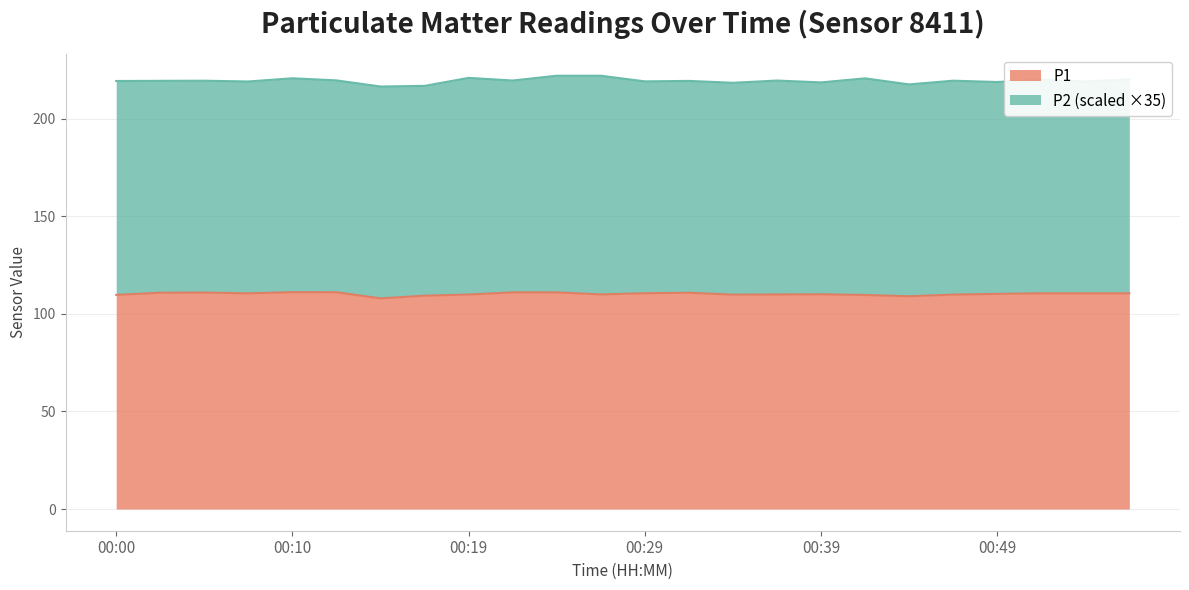

At which category does the data reach its first local peak?

00:05